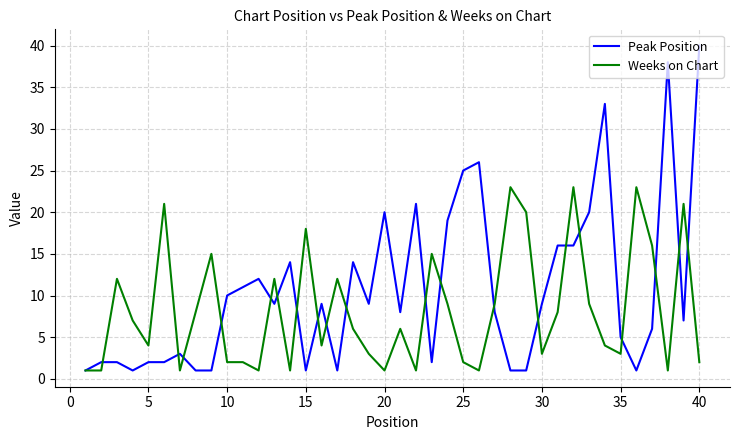

Which series has the widest spread of values?

Peak Position